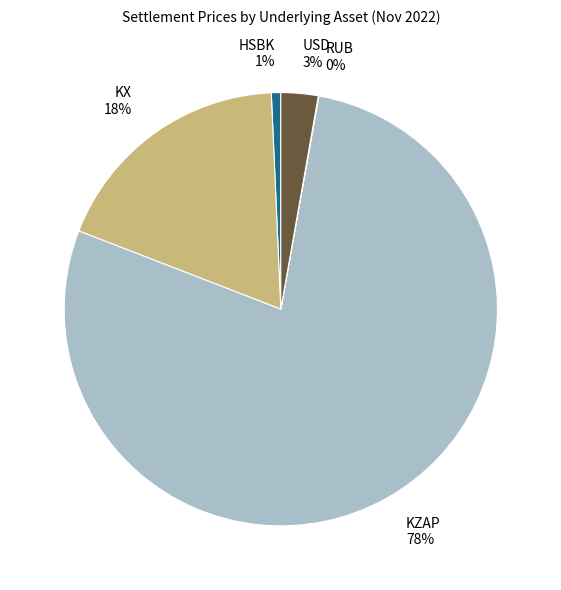

What is the majority slice?

KZAP